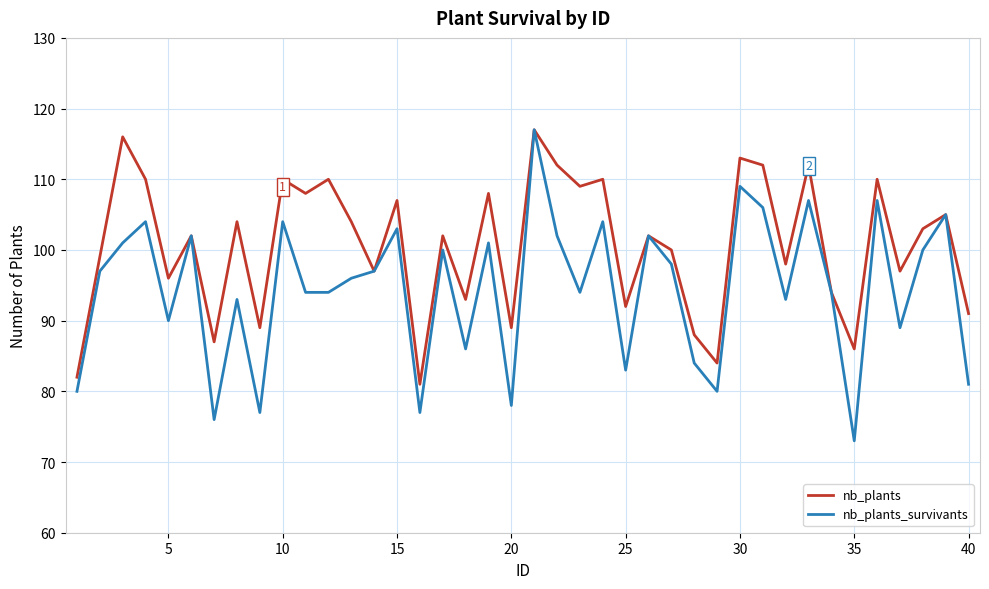

What are all the series names shown in the legend?

nb_plants, nb_plants_survivants